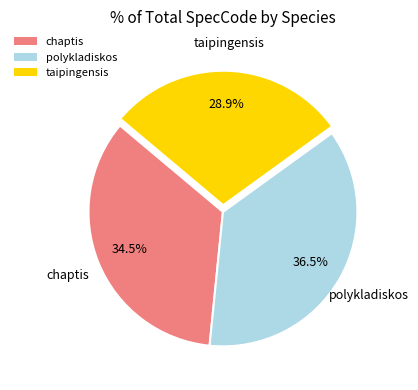

What is the smallest slice in the pie chart?

taipingensis